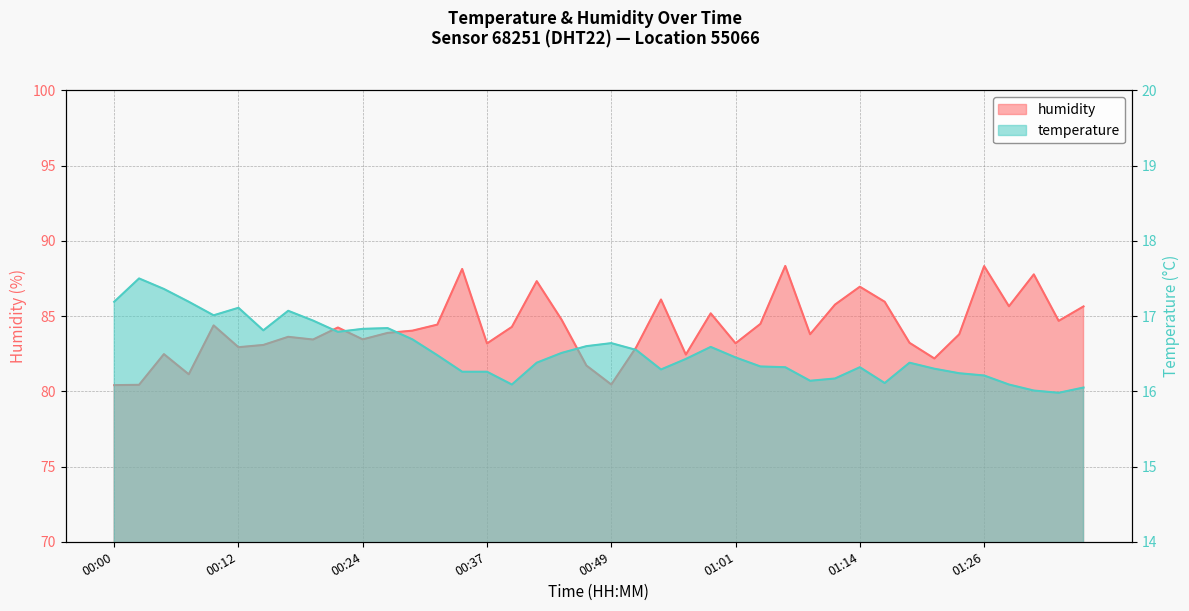

What position from the left is 00:34?

15